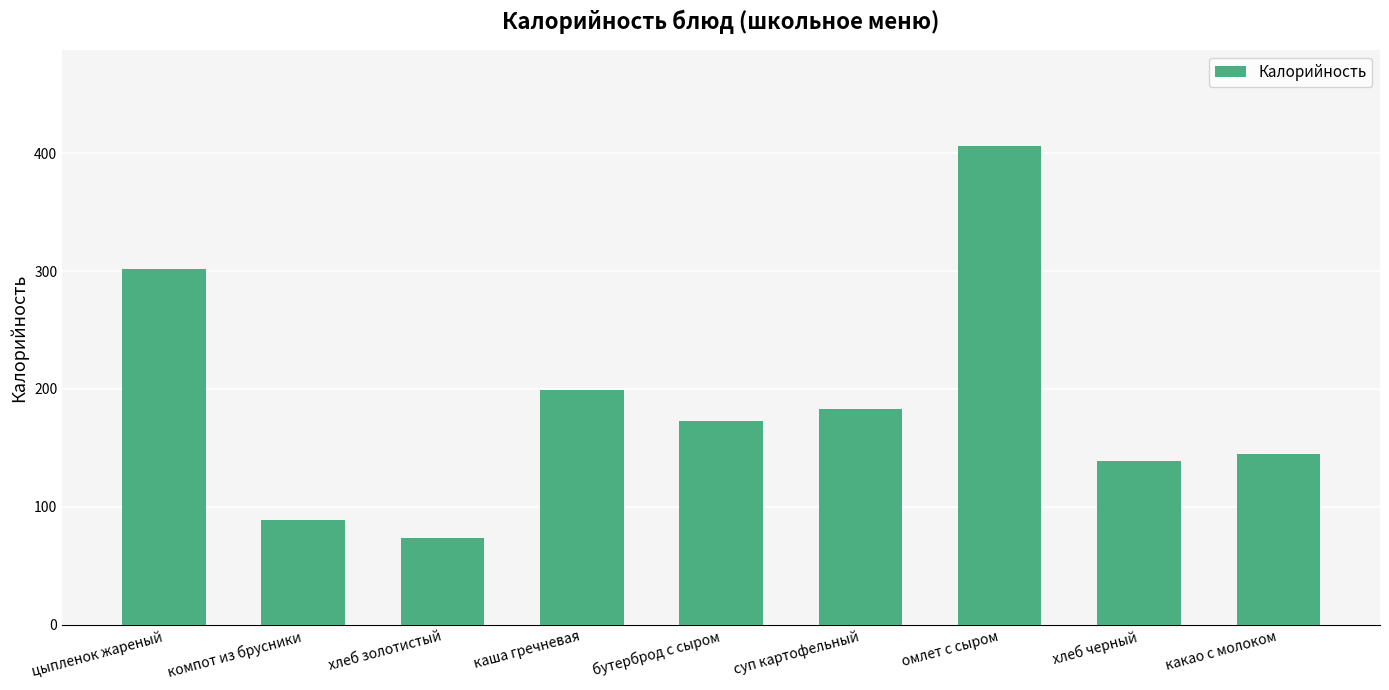

What is the difference between the maximum and minimum values?

332